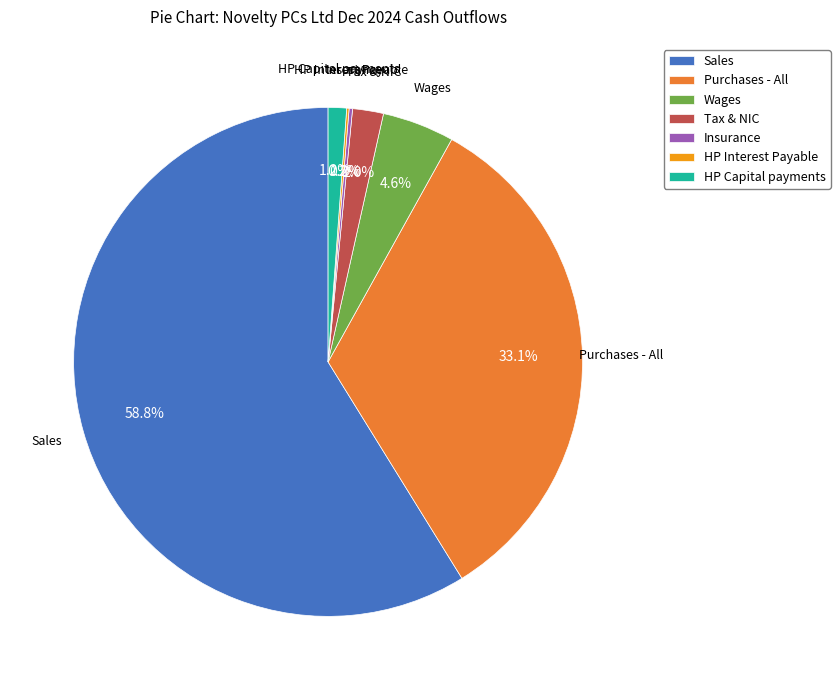

Which category has the biggest portion of the pie?

Sales